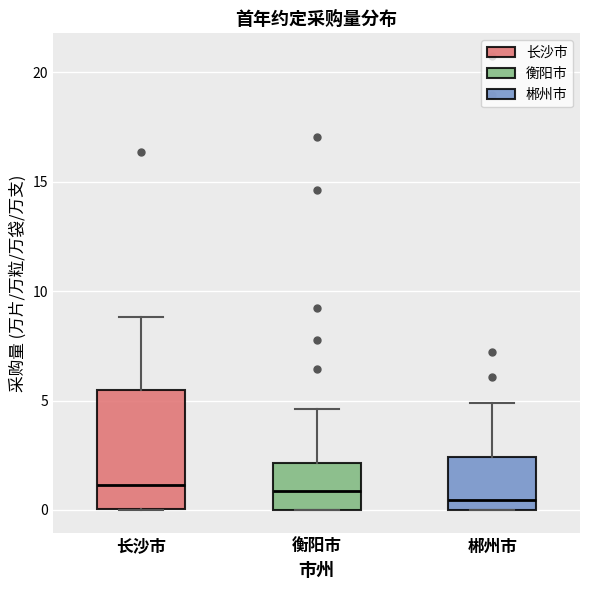

Where is the lower edge of the box for 长沙市 on the y-axis? The values are not printed on the chart, so give them approximately, as read against the axis.

0.0